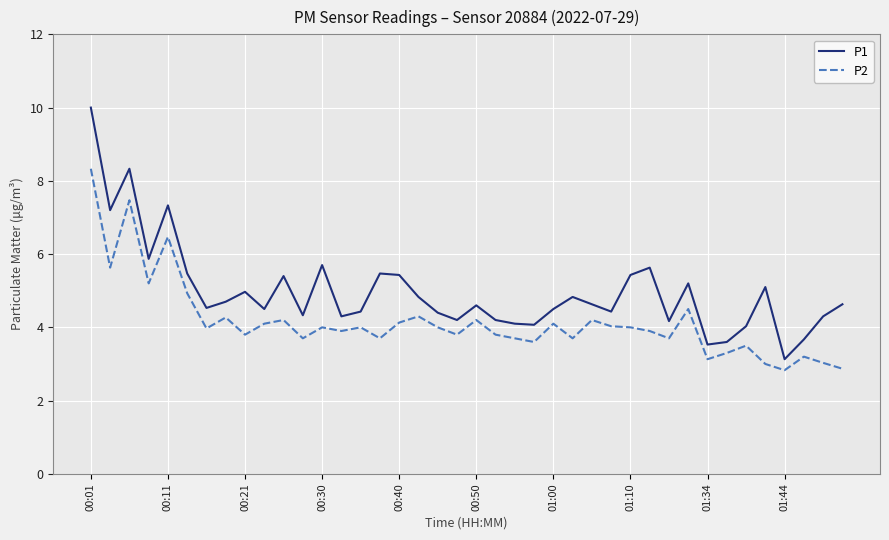

Which series has the largest total across all categories?

P1